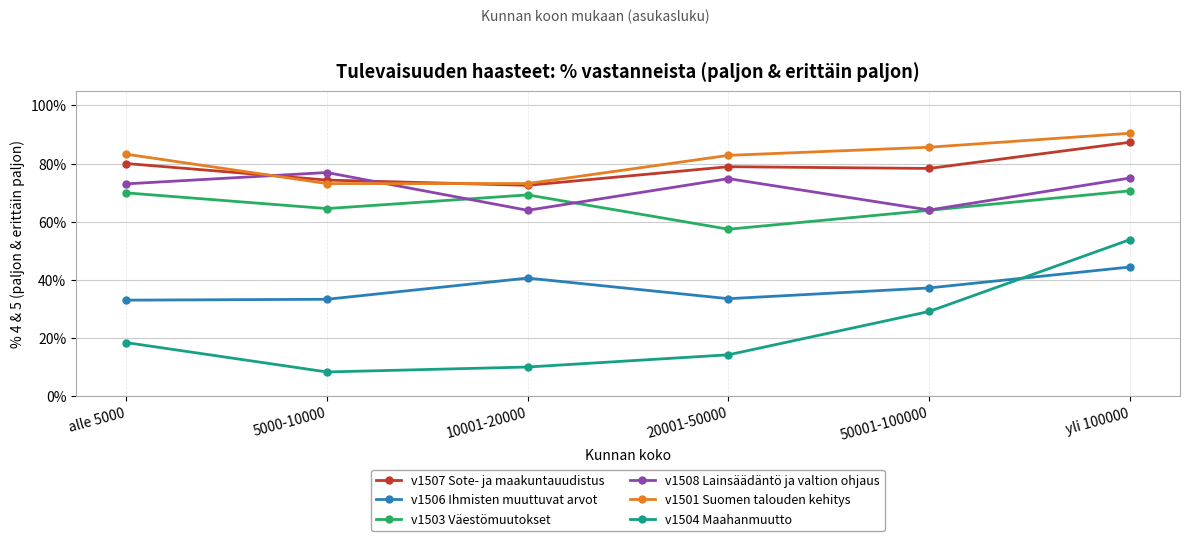

What are all the series names shown in the legend?

v1507 Sote- ja maakuntauudistus, v1506 Ihmisten muuttuvat arvot, v1503 Väestömuutokset, v1508 Lainsäädäntö ja valtion ohjaus, v1501 Suomen talouden kehitys, v1504 Maahanmuutto